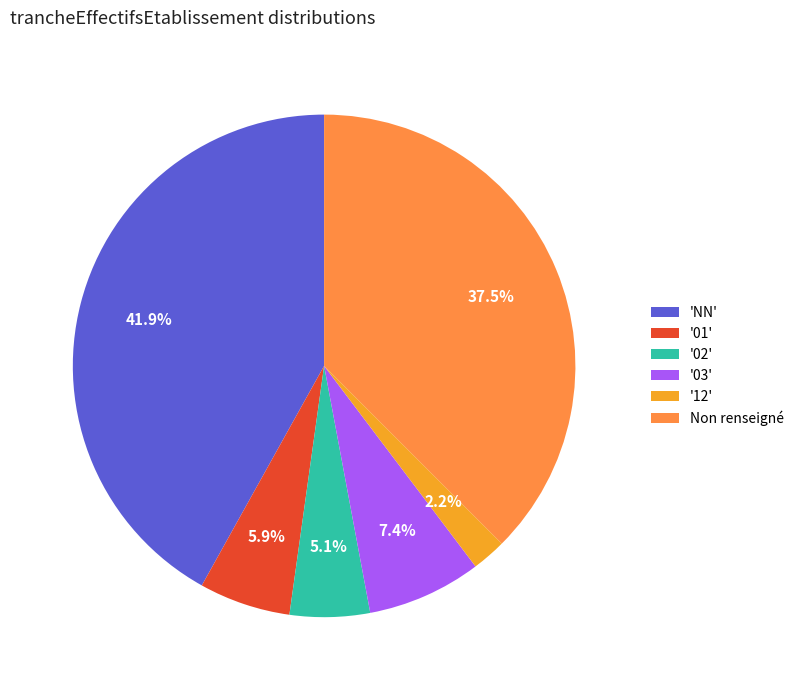

Which slice is the largest?

'NN'